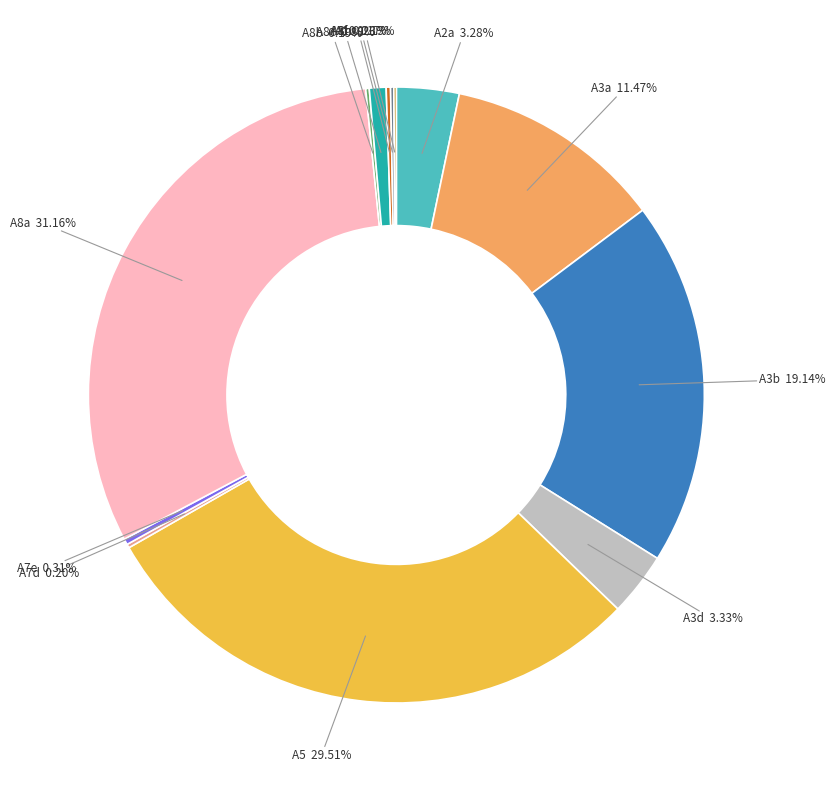

Which has a higher value, A8c or A3b?

A3b